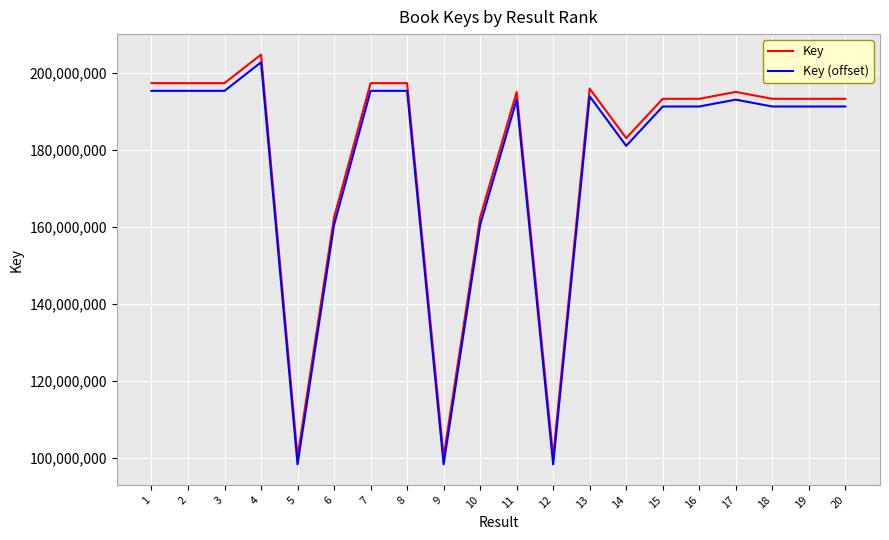

The value of Key (offset) at 19 is 191322061. True or false?

True